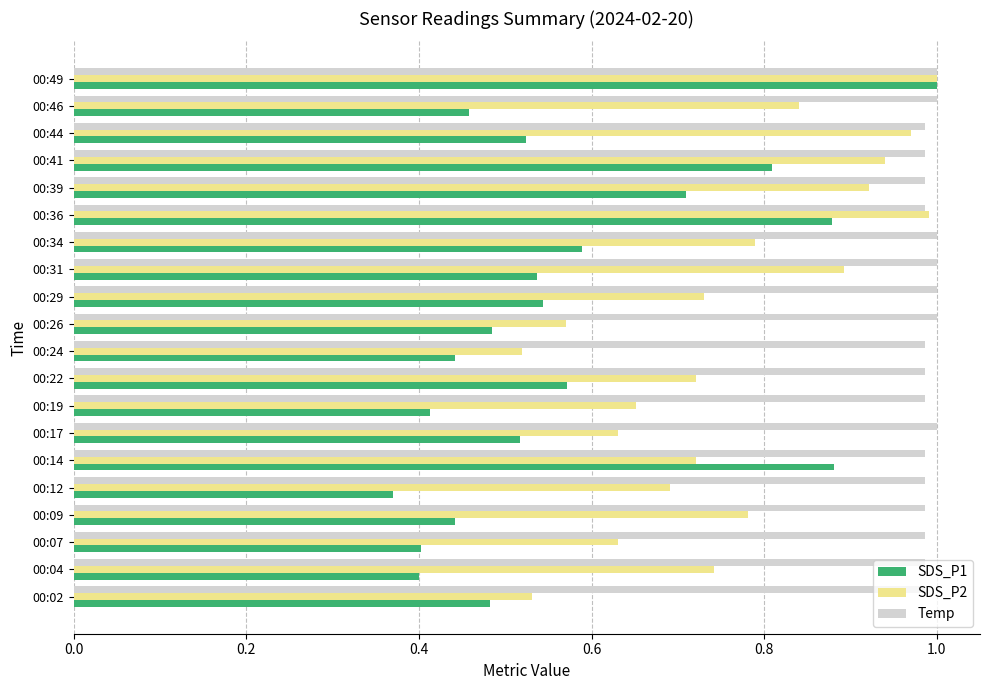

Which category has the lowest value in the SDS_P1 series?

00:12